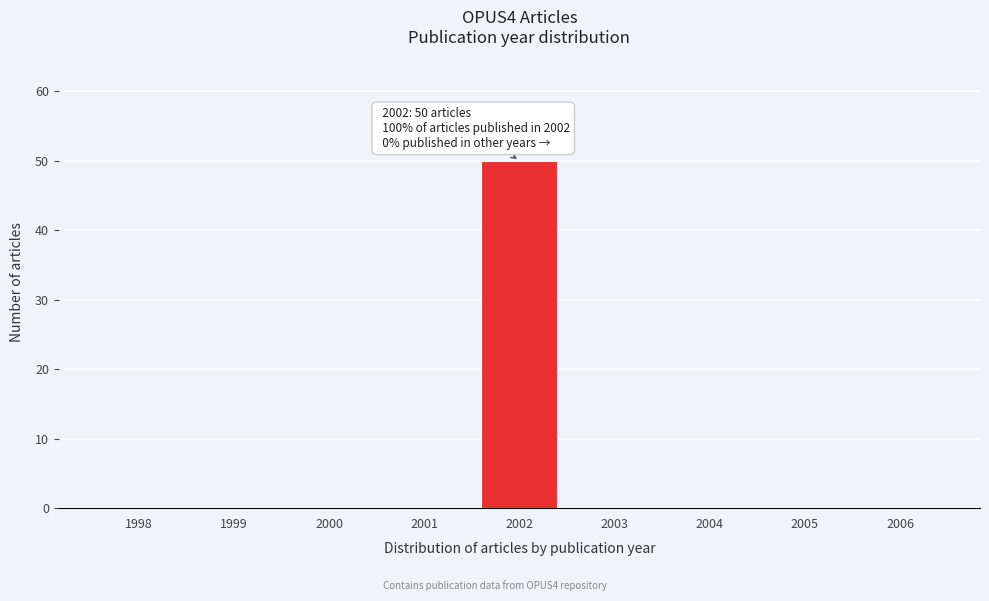

Reading right to left, extract all data points from this chart.

2006=0	2005=0	2004=0	2003=0	2002=50	2001=0	2000=0	1999=0	1998=0